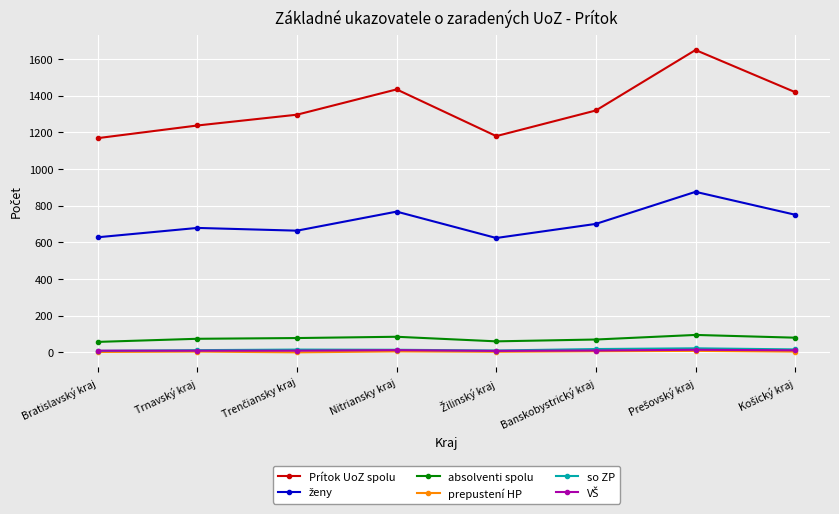

What is the greatest value displayed?

1650